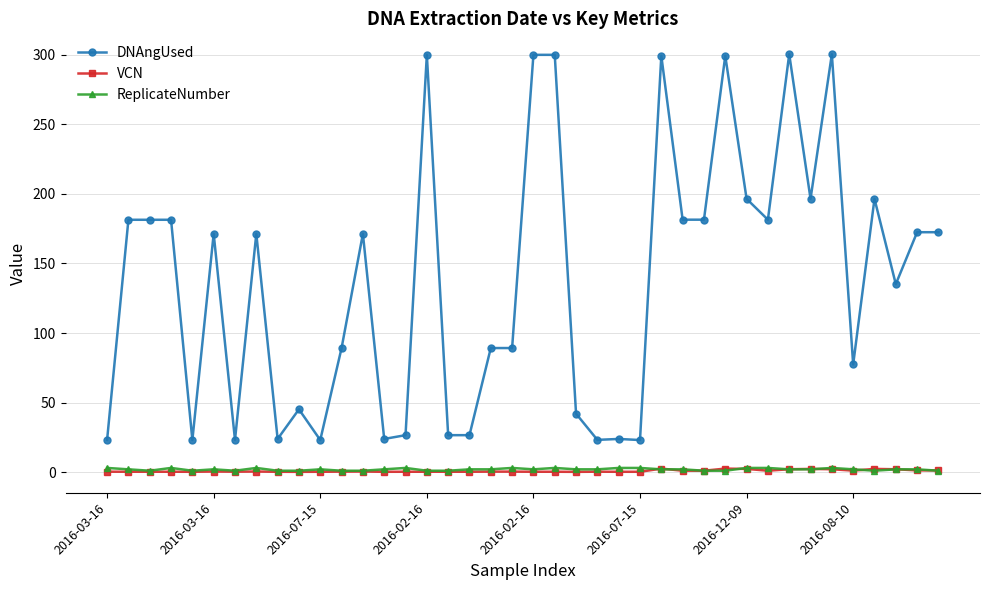

Which series has the largest range (max minus min)?

DNAngUsed